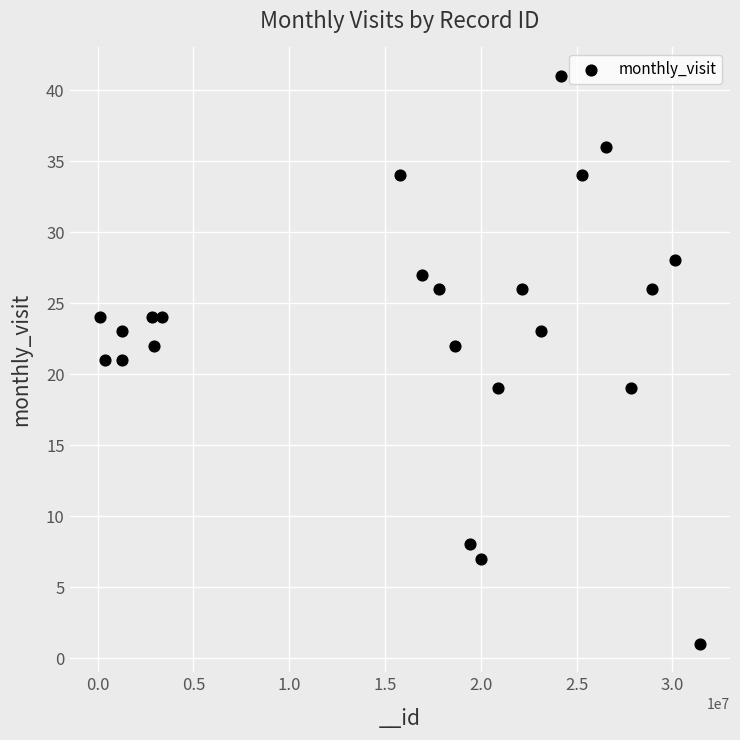

What is the range of Y values (max minus min)?

40